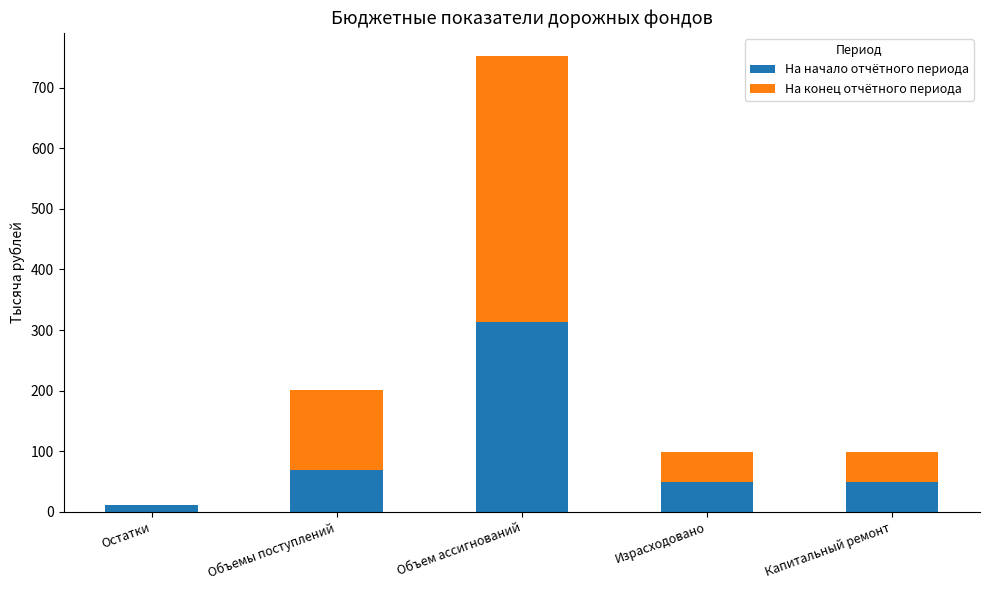

The value of На начало отчётного периода at Объемы поступлений is 34.6. True or false?

False